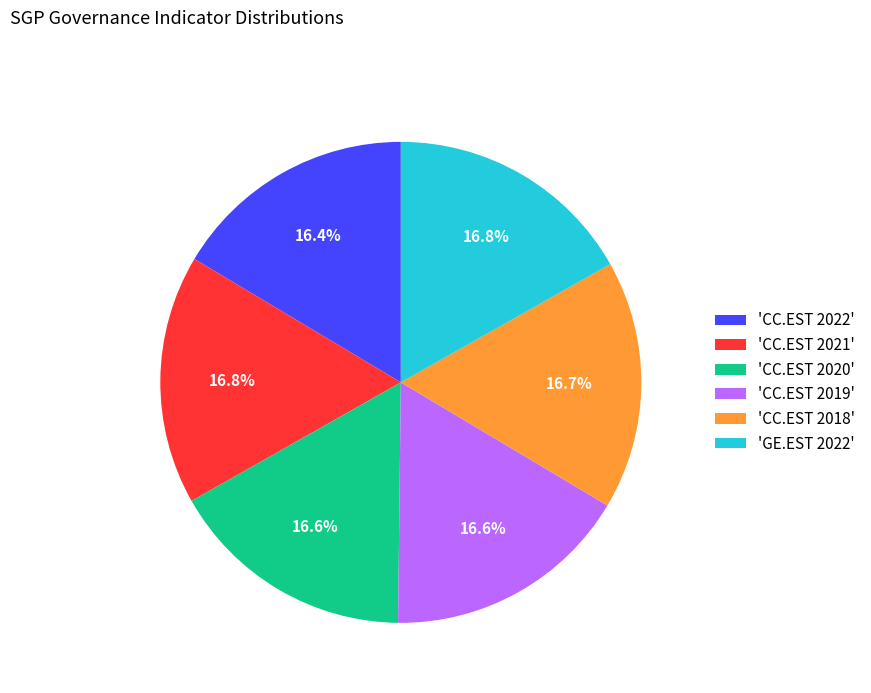

Approximately how many times larger is the value at 'GE.EST 2022' compared to 'CC.EST 2022'?

1.0